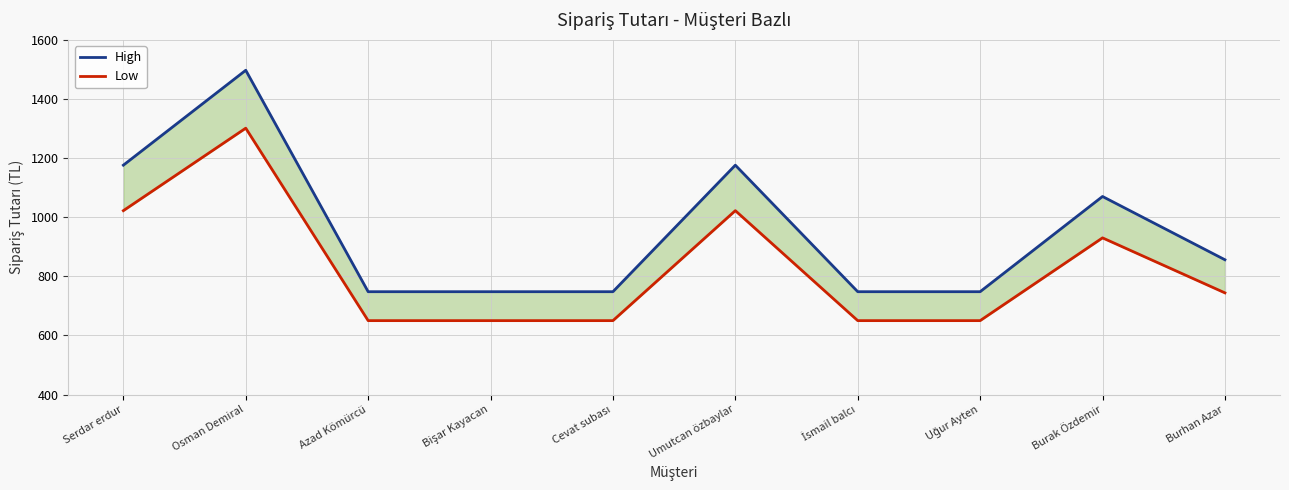

Which series has the largest total across all categories?

High